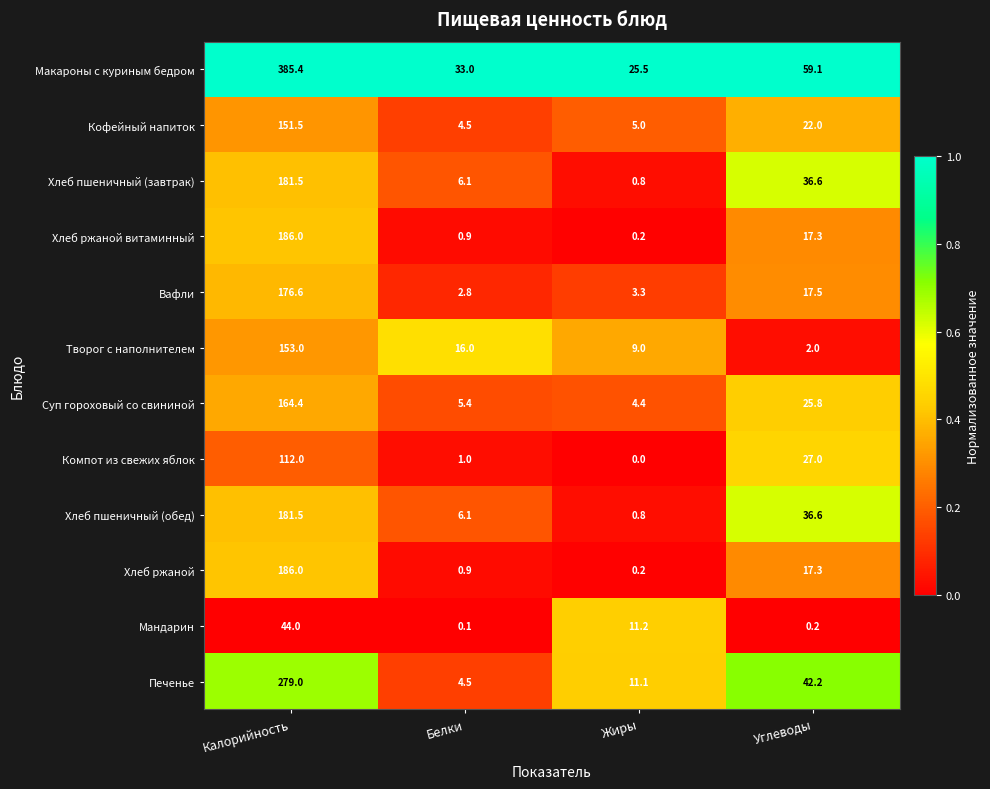

What is the average value of the Творог с наполнителем series?

45.0